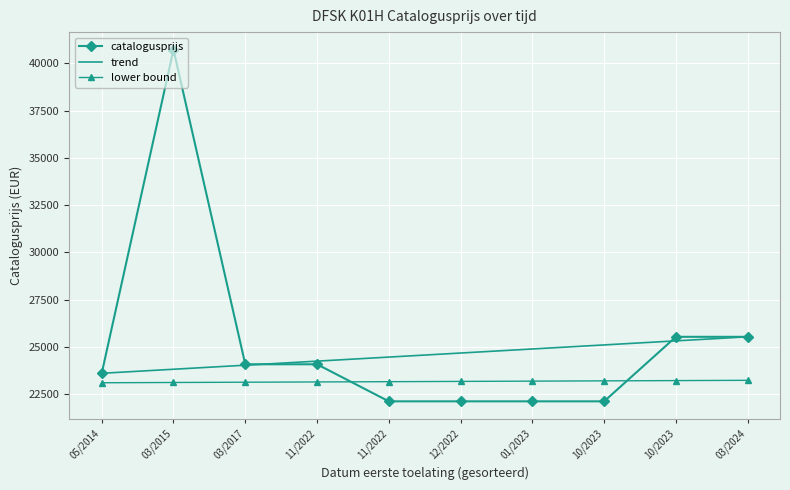

Is the value of trend at 12/2022 greater than the value of lower bound at 01/2023?

Yes